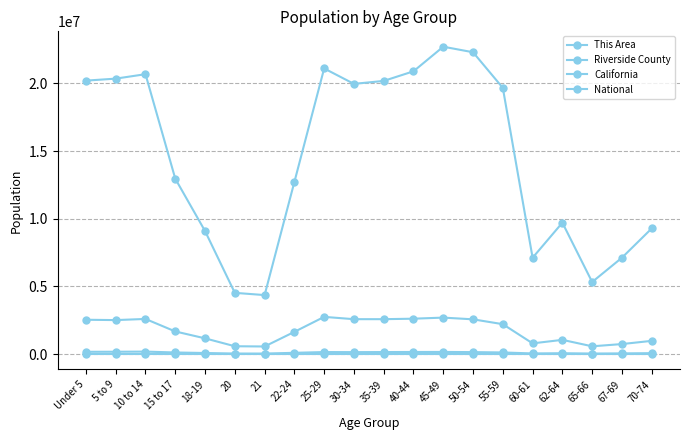

Which series has the largest total across all categories?

National